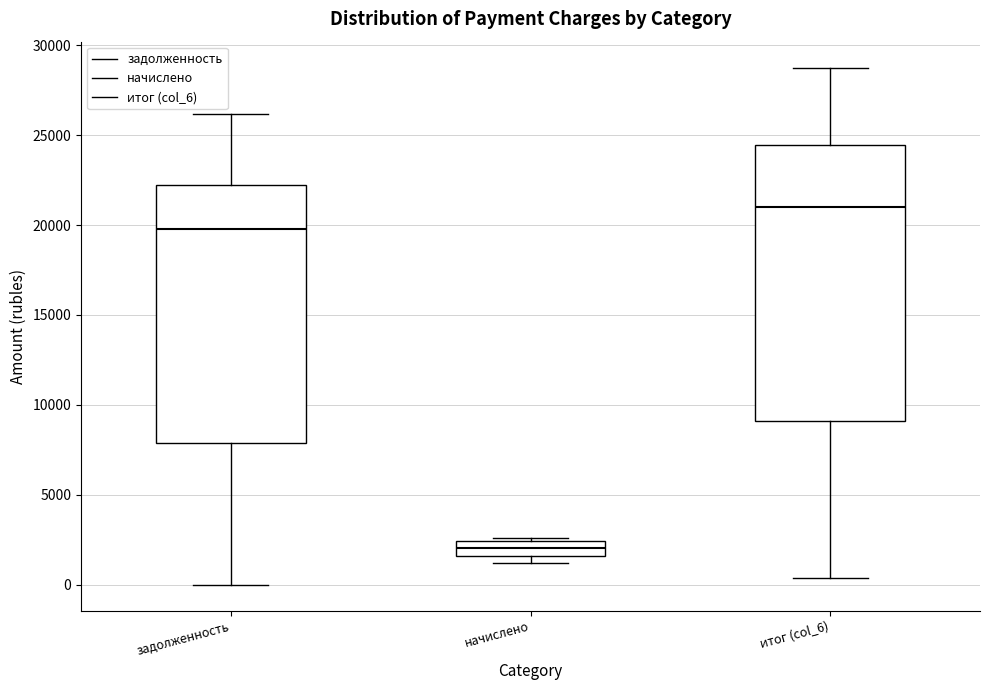

Comparing the boxes themselves (not the whiskers), which one is the tallest?

итог (col_6)